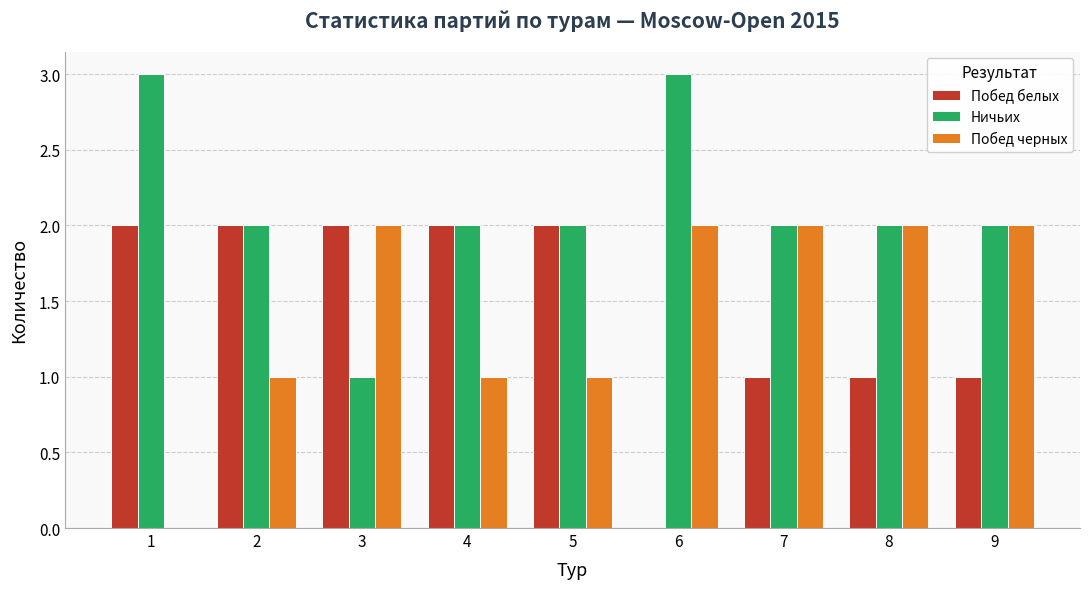

Is the value of Побед черных at 5 greater than the value of Побед белых at 4?

No